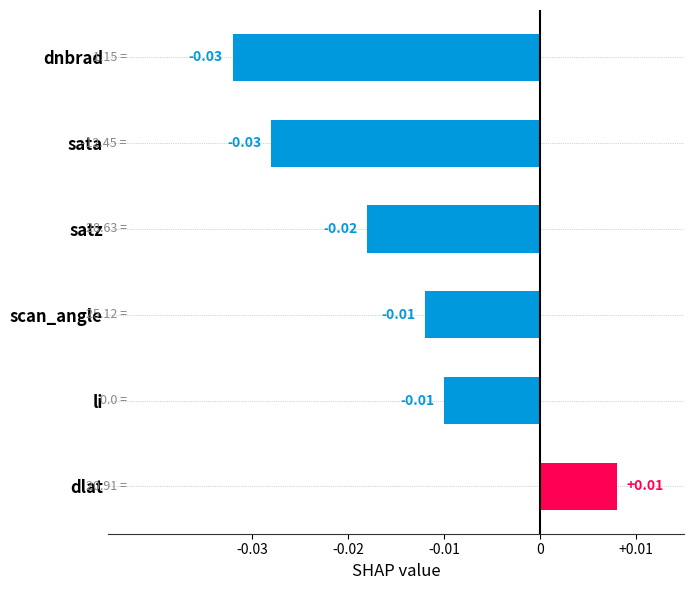

Which has a higher value, sata or dlat?

dlat